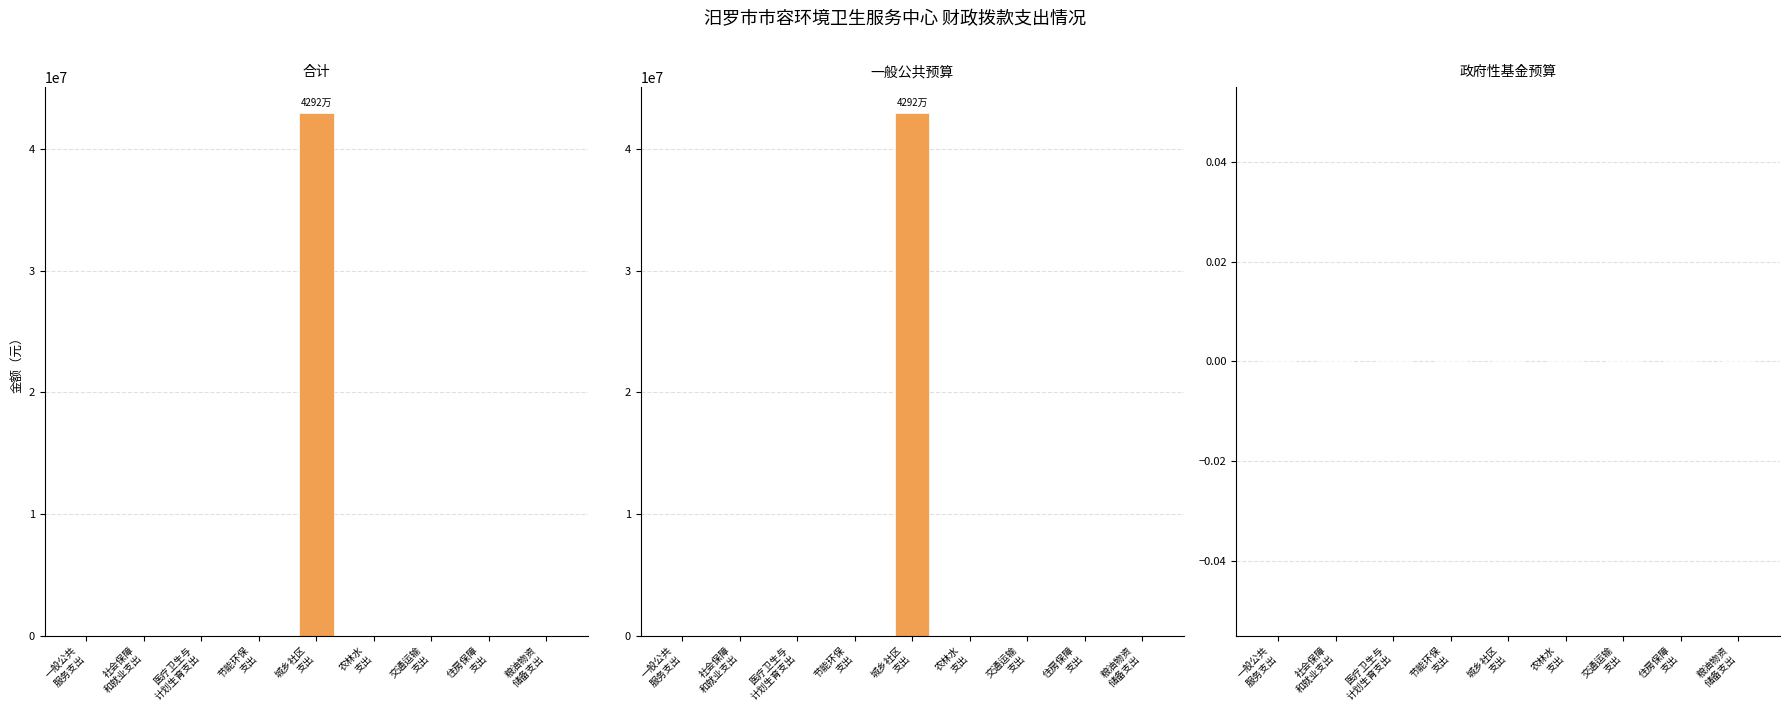

What is the sum of all 合计 values?

42923612.3